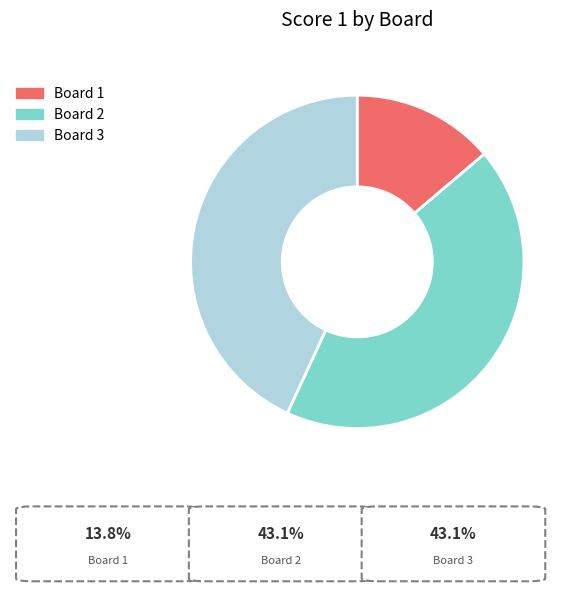

Approximately how many times larger is the value at Board 2 compared to Board 1?

3.1